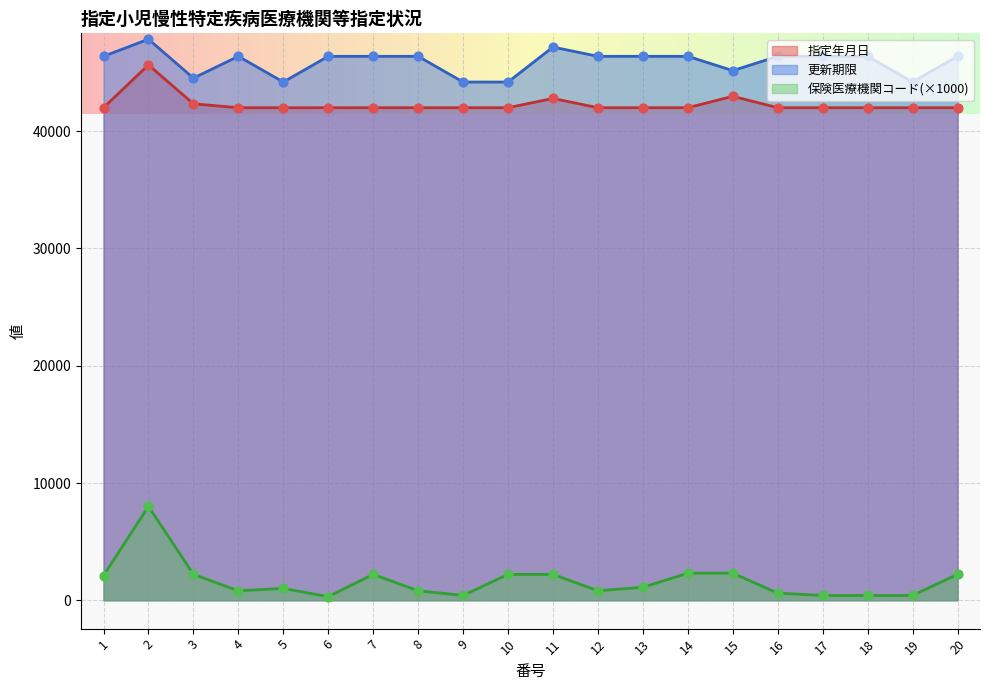

Which series has the widest spread of Y values?

保険医療機関コード